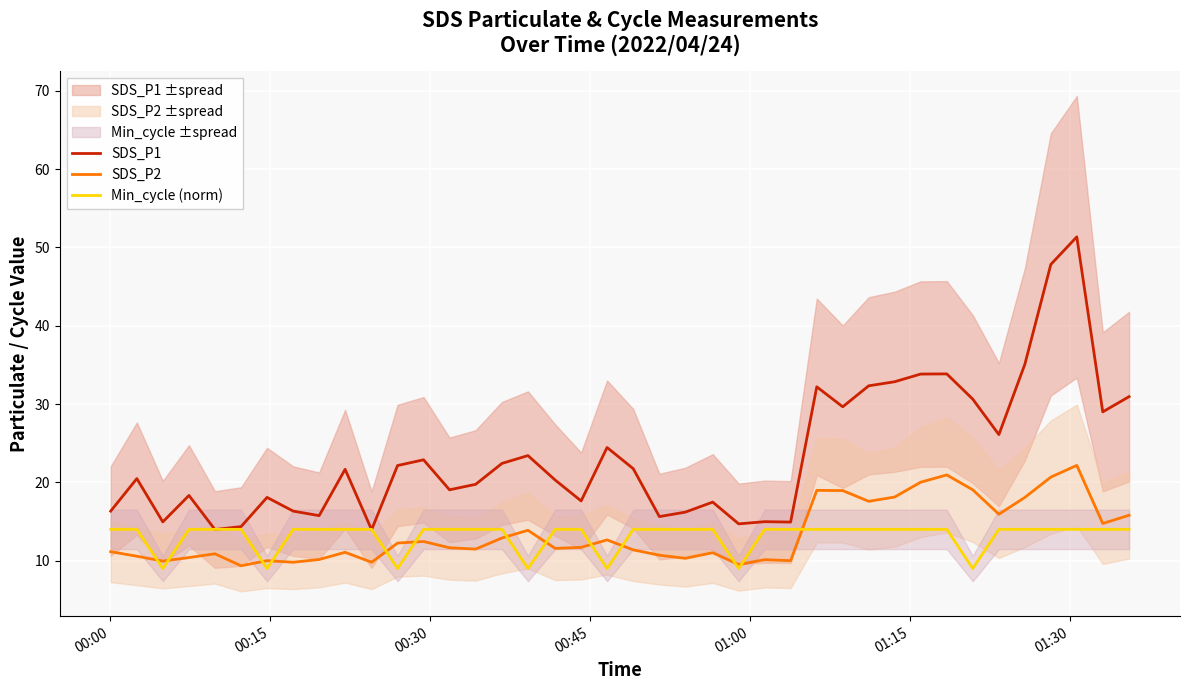

List the series in order of their peak value, lowest first.

Min_cycle (norm), SDS_P2, SDS_P1